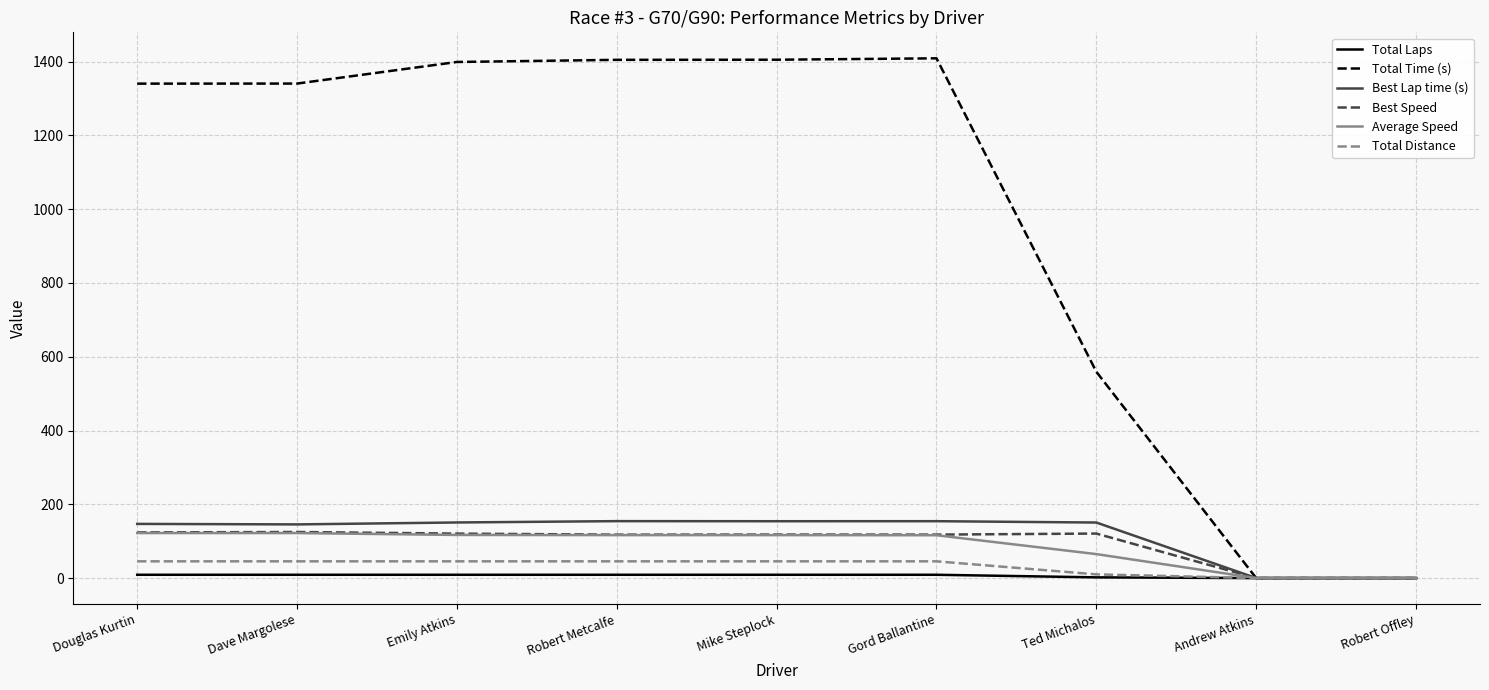

Which series has the largest range (max minus min)?

Total Time (s)